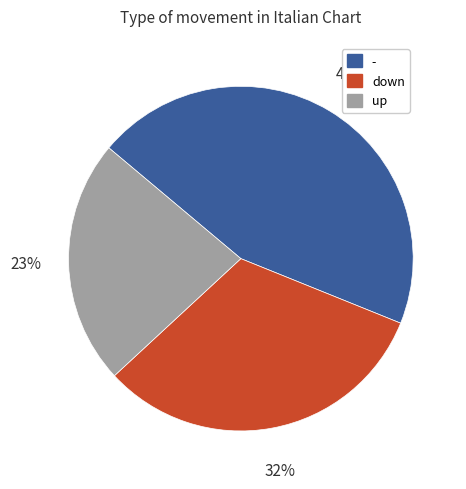

Rank the categories by value from lowest to highest.

up, down, -